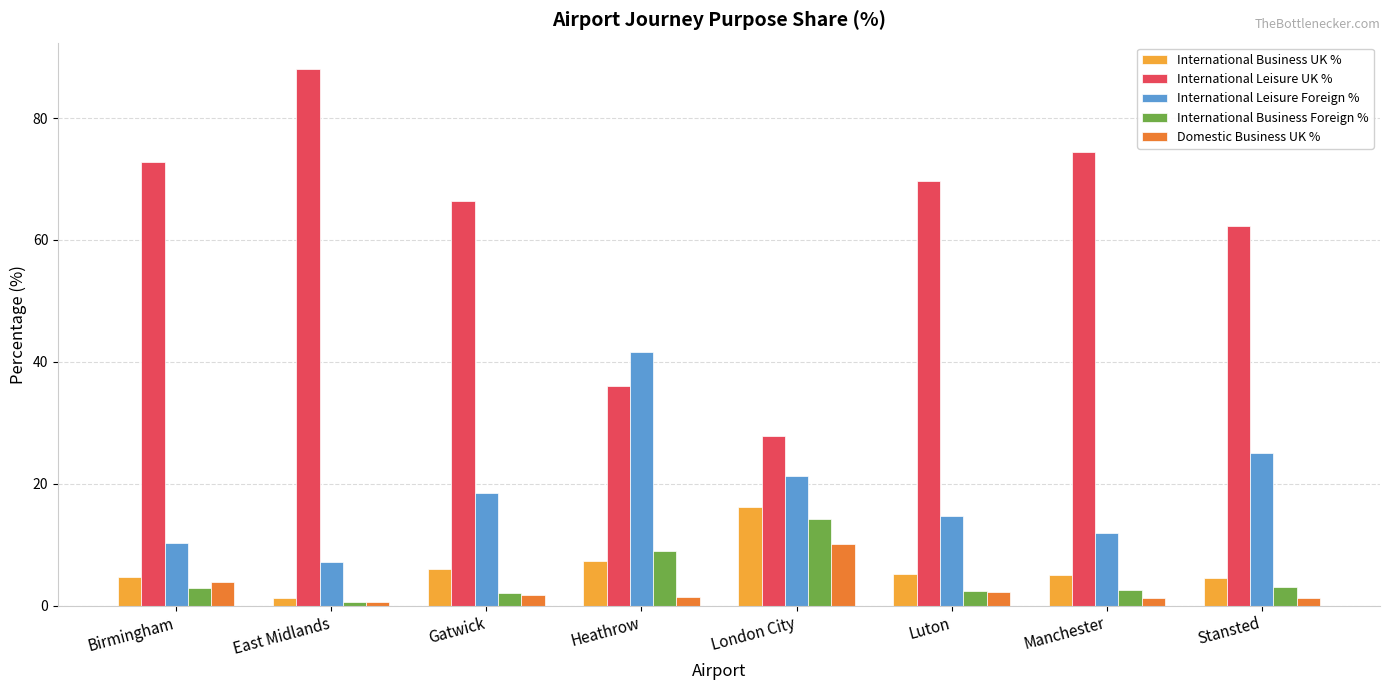

Rank the series at Stansted from highest to lowest value.

International Leisure UK %, International Leisure Foreign %, International Business UK %, International Business Foreign %, Domestic Business UK %